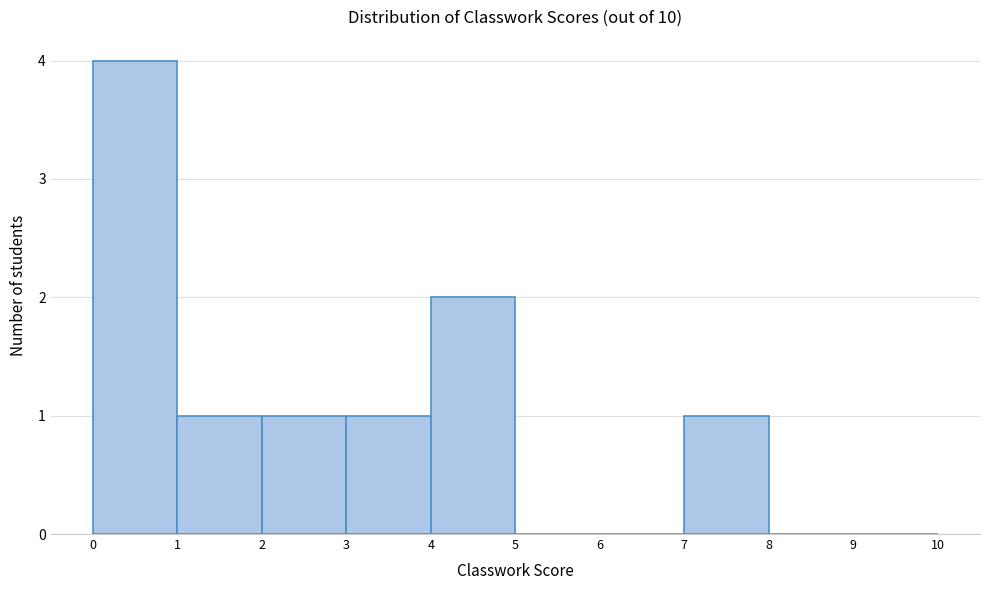

Reading left to right, transcribe this chart: for each bar, give the range it covers on the x-axis and its height. The values are not printed on the chart, so give them approximately, as read against the axis.

0 to 1: 4
1 to 2: 1
2 to 3: 1
3 to 4: 1
4 to 5: 2
5 to 6: 0
6 to 7: 0
7 to 8: 1
8 to 9: 0
9 to 10: 0